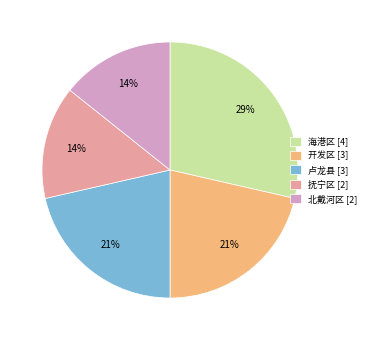

Which has a higher value, 卢龙县 or 抚宁区?

卢龙县